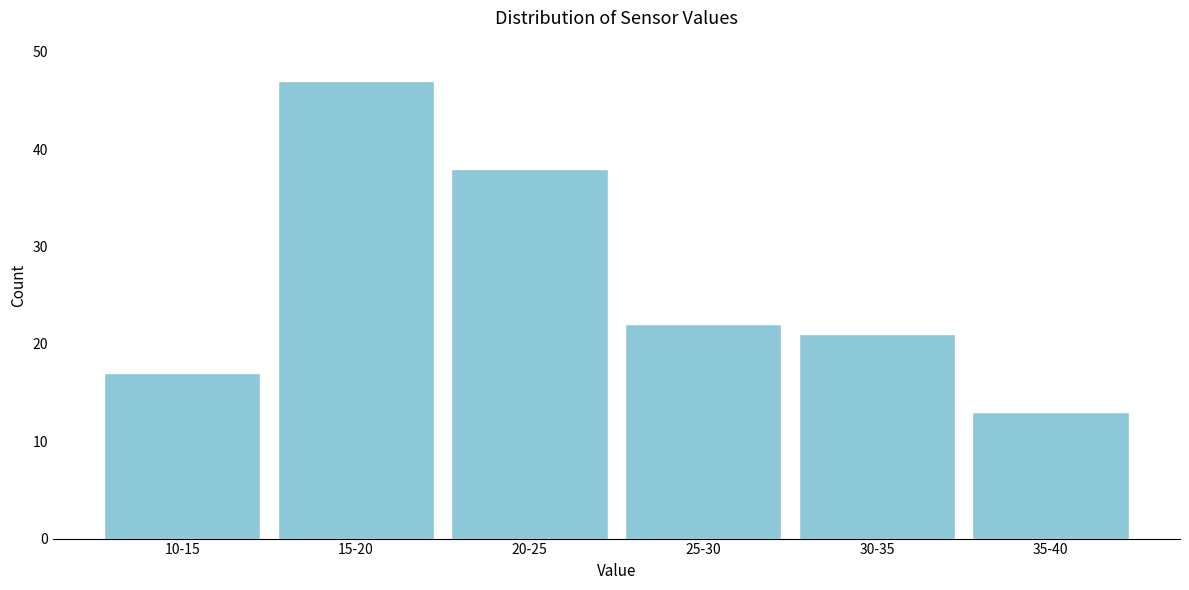

Reading right to left, list all the values displayed in this chart.

35-40=13	30-35=21	25-30=22	20-25=38	15-20=47	10-15=17